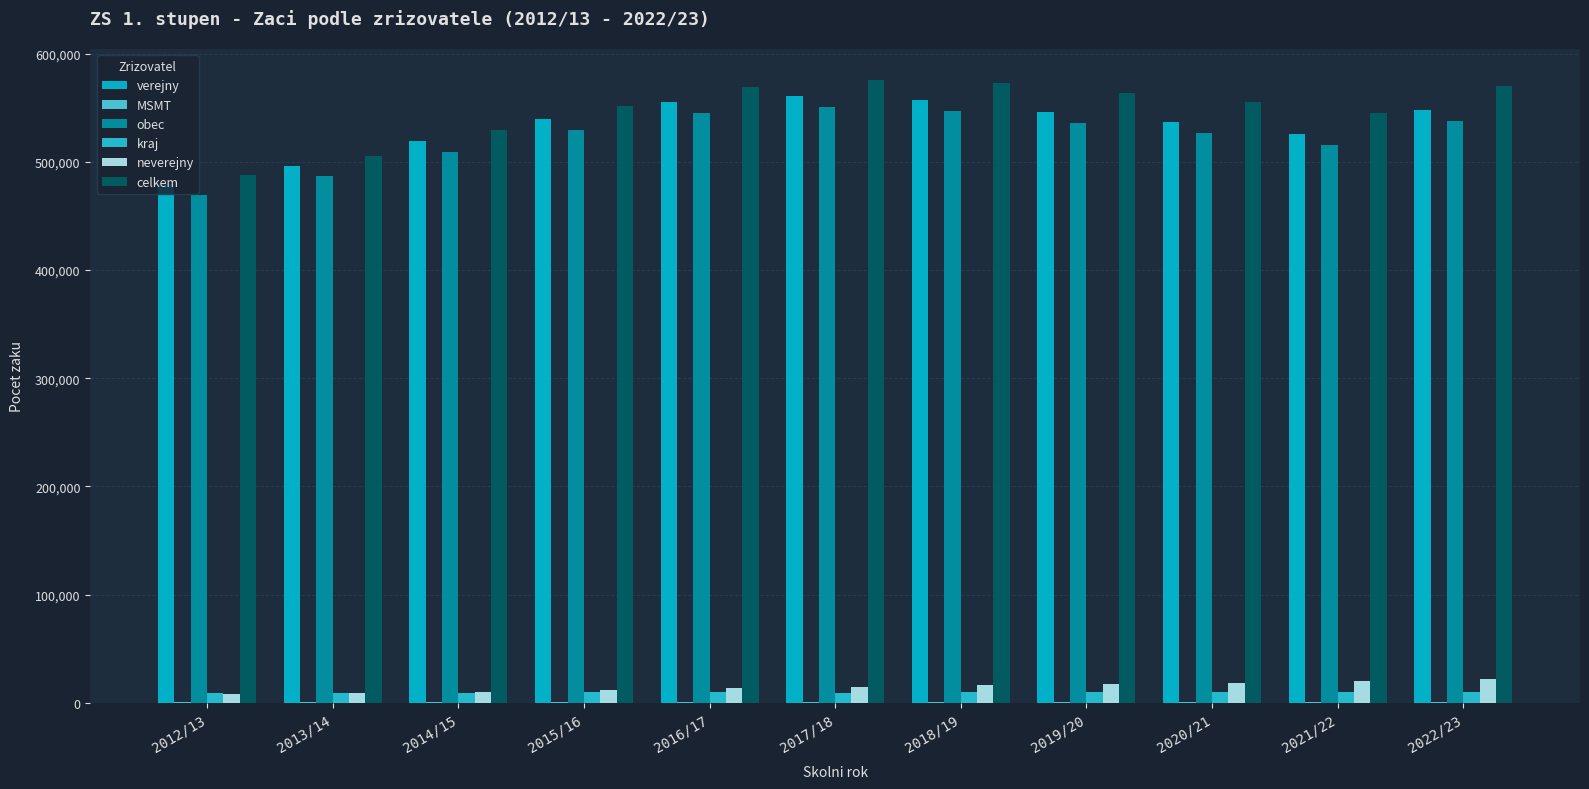

Are the bars grouped side by side (vs. stacked)?

Yes